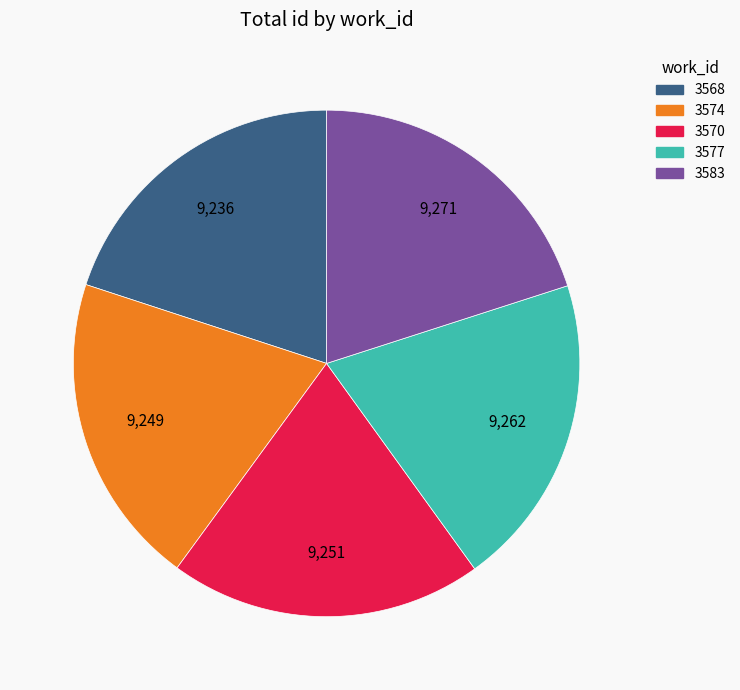

Is the sum of 3583 and 3568 greater than half?

No